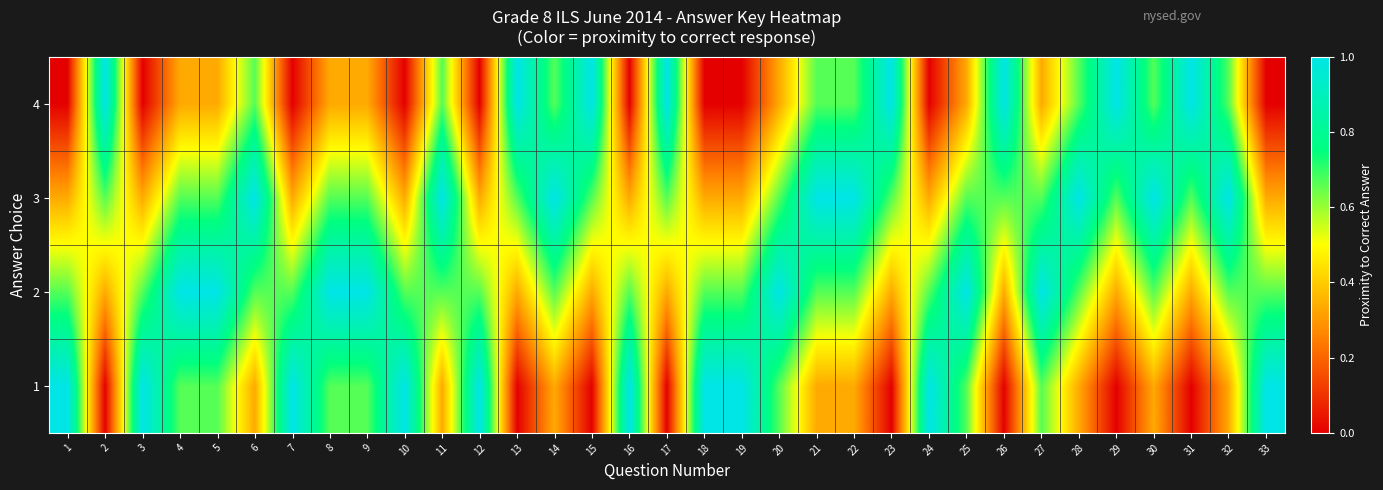

How many series are shown in this chart?

4